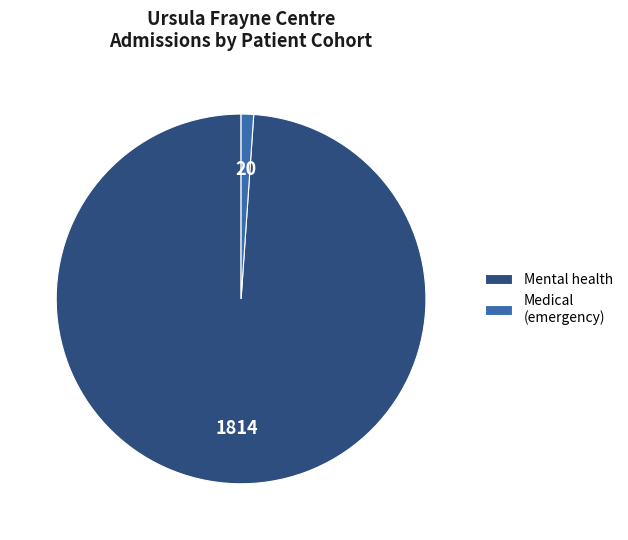

Rank the categories by value from lowest to highest.

Medical (emergency), Mental health